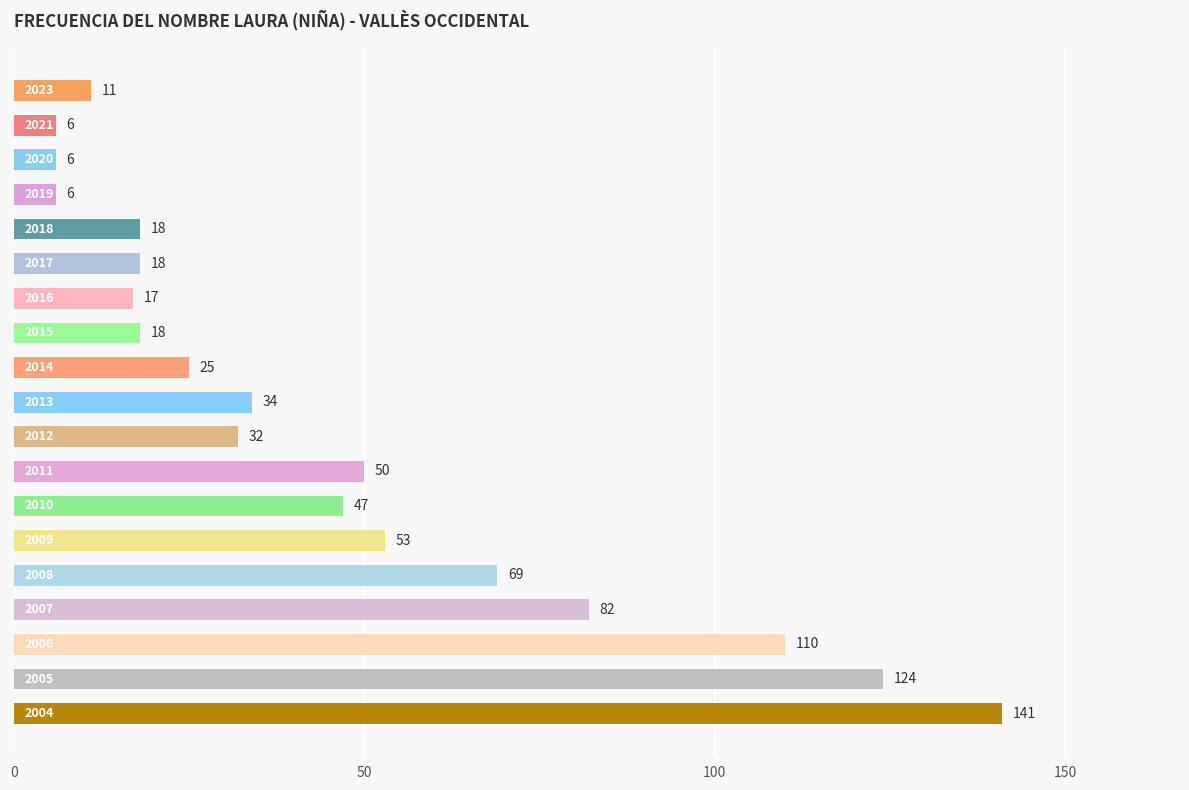

What is the maximum value shown in the chart?

141